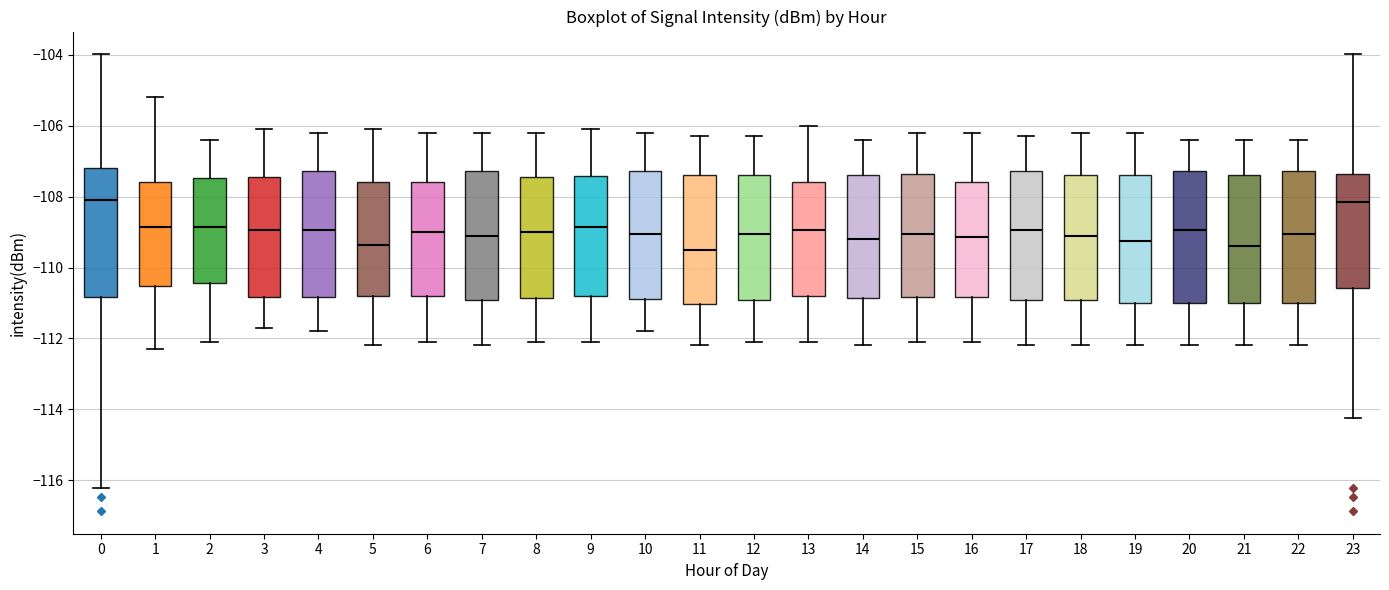

Reading left to right, transcribe this box plot: for each box, give where its median line is, the range the box spans, and where its two whiskers end, as read against the y-axis. The values are not printed on the chart, so give them approximately, as read against the axis.

0: median -108.2, box -110.8 to -107.2, whiskers -116.2 to -104.0
1: median -108.8, box -110.6 to -107.6, whiskers -112.2 to -105.2
2: median -108.8, box -110.4 to -107.4, whiskers -112.0 to -106.4
3: median -109.0, box -110.8 to -107.4, whiskers -111.6 to -106.0
4: median -109.0, box -110.8 to -107.2, whiskers -111.8 to -106.2
5: median -109.4, box -110.8 to -107.6, whiskers -112.2 to -106.0
6: median -109.0, box -110.8 to -107.6, whiskers -112.0 to -106.2
7: median -109.0, box -111.0 to -107.2, whiskers -112.2 to -106.2
8: median -109.0, box -110.8 to -107.4, whiskers -112.0 to -106.2
9: median -108.8, box -110.8 to -107.4, whiskers -112.0 to -106.0
10: median -109.0, box -110.8 to -107.2, whiskers -111.8 to -106.2
11: median -109.4, box -111.0 to -107.4, whiskers -112.2 to -106.2
12: median -109.0, box -111.0 to -107.4, whiskers -112.0 to -106.2
13: median -109.0, box -110.8 to -107.6, whiskers -112.0 to -106.0
14: median -109.2, box -110.8 to -107.4, whiskers -112.2 to -106.4
15: median -109.0, box -110.8 to -107.4, whiskers -112.0 to -106.2
16: median -109.2, box -110.8 to -107.6, whiskers -112.0 to -106.2
17: median -109.0, box -111.0 to -107.2, whiskers -112.2 to -106.2
18: median -109.0, box -111.0 to -107.4, whiskers -112.2 to -106.2
19: median -109.2, box -111.0 to -107.4, whiskers -112.2 to -106.2
20: median -109.0, box -111.0 to -107.2, whiskers -112.2 to -106.4
21: median -109.4, box -111.0 to -107.4, whiskers -112.2 to -106.4
22: median -109.0, box -111.0 to -107.2, whiskers -112.2 to -106.4
23: median -108.2, box -110.6 to -107.4, whiskers -114.2 to -104.0